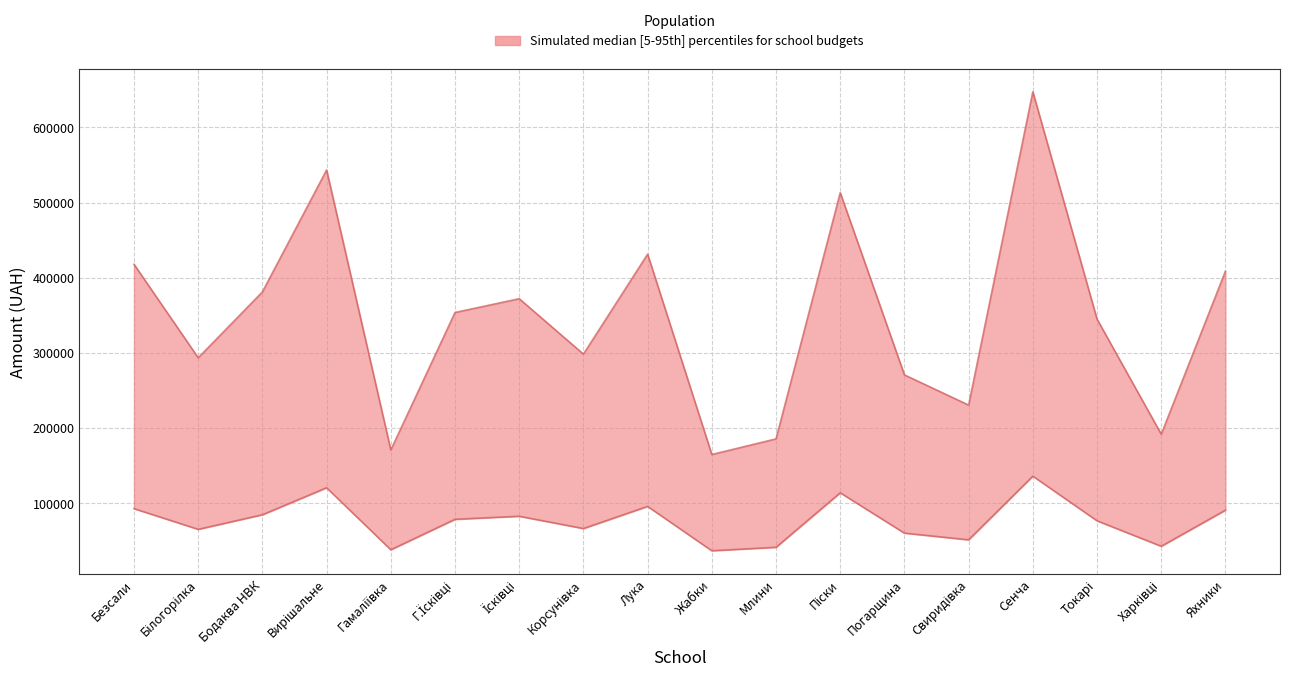

Reading left to right, what are all the values shown in this chart?

upper: 417819.7	293330.3	381049.8	543365.6	170610.2	353635.8	371998.0	298193.5	431318.2	164590.5	185385.5	513097.6	270562.4	230359.2	647476.3	344777.6	191586.2	408673.3
lower: 92520.5	64952.7	84377.2	120318.6	37778.7	78306.1	82371.6	66029.7	95507.9	36445.3	41049.8	113617.4	59911.8	51009.3	135797.1	76344.4	42423.0	90493.6